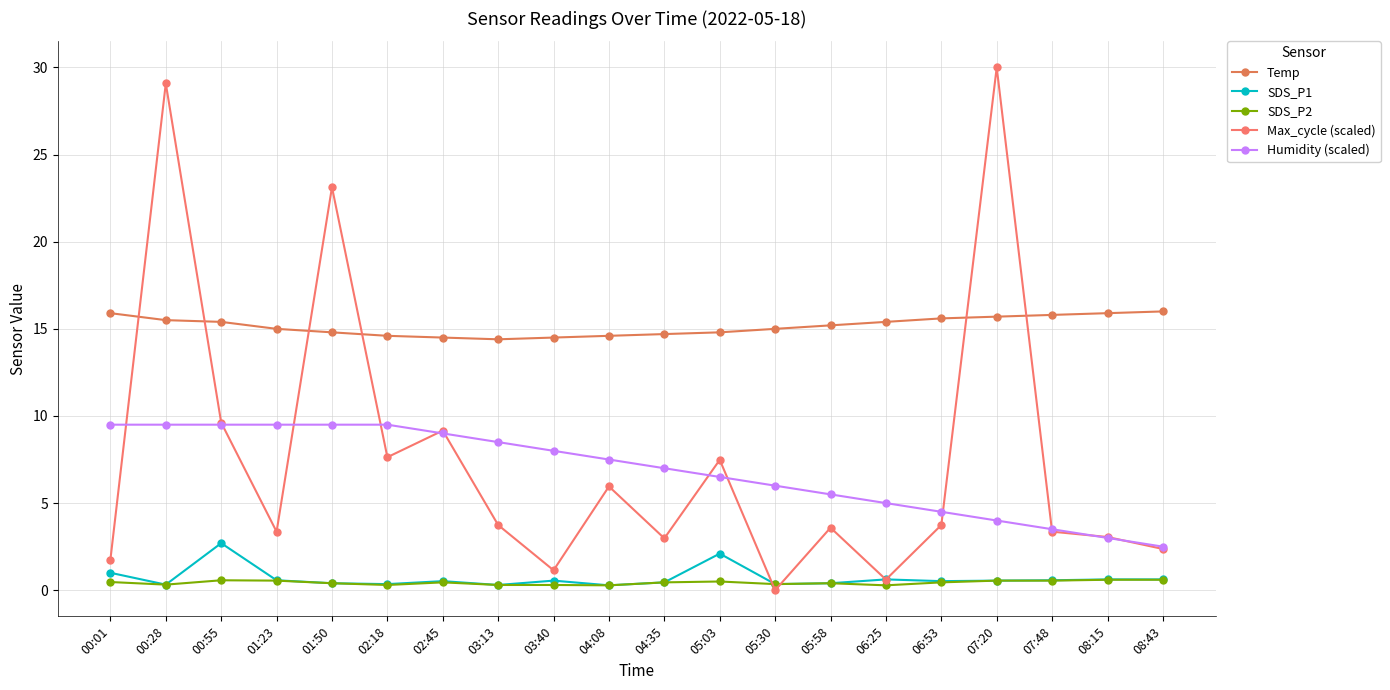

What is the total value across all series at 01:50?

48.2